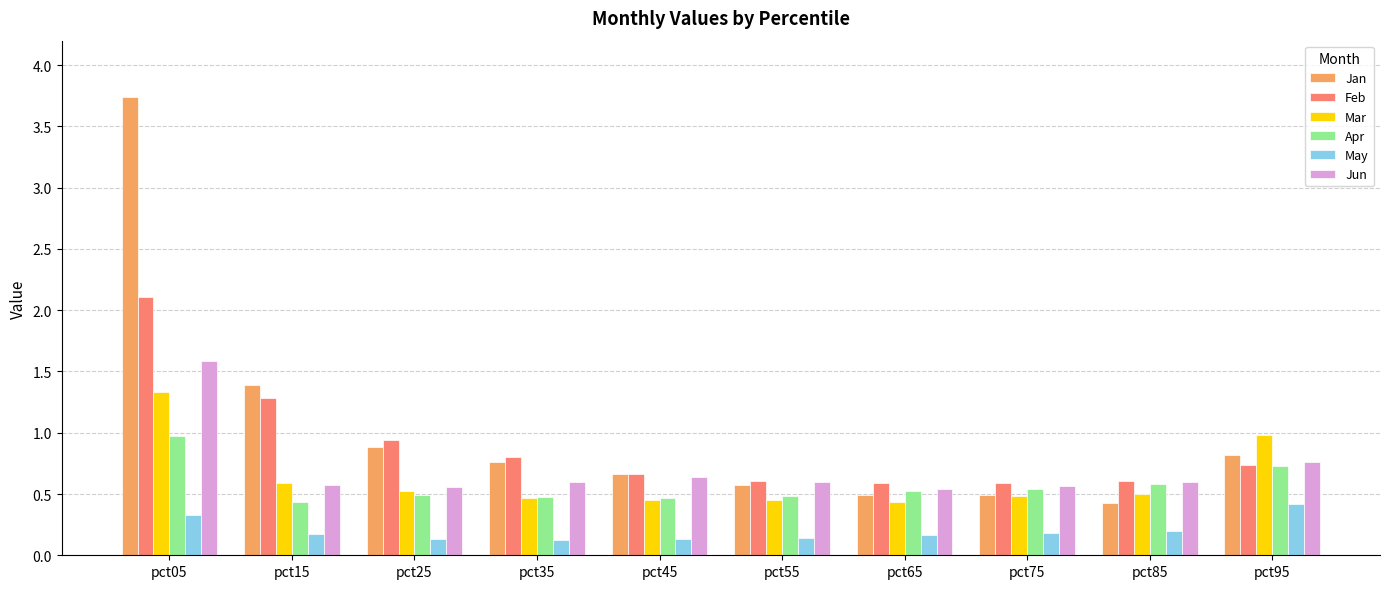

At which category is the sum across all series the highest?

pct05